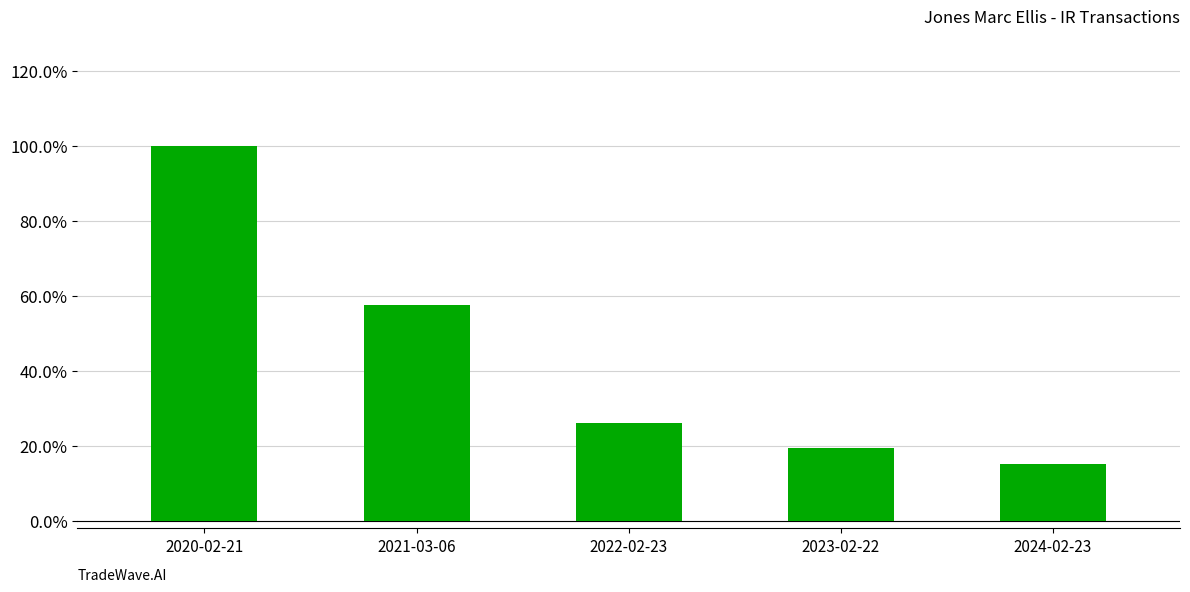

Reading left to right, what are all the values shown in this chart?

1.0	0.6	0.3	0.2	0.2